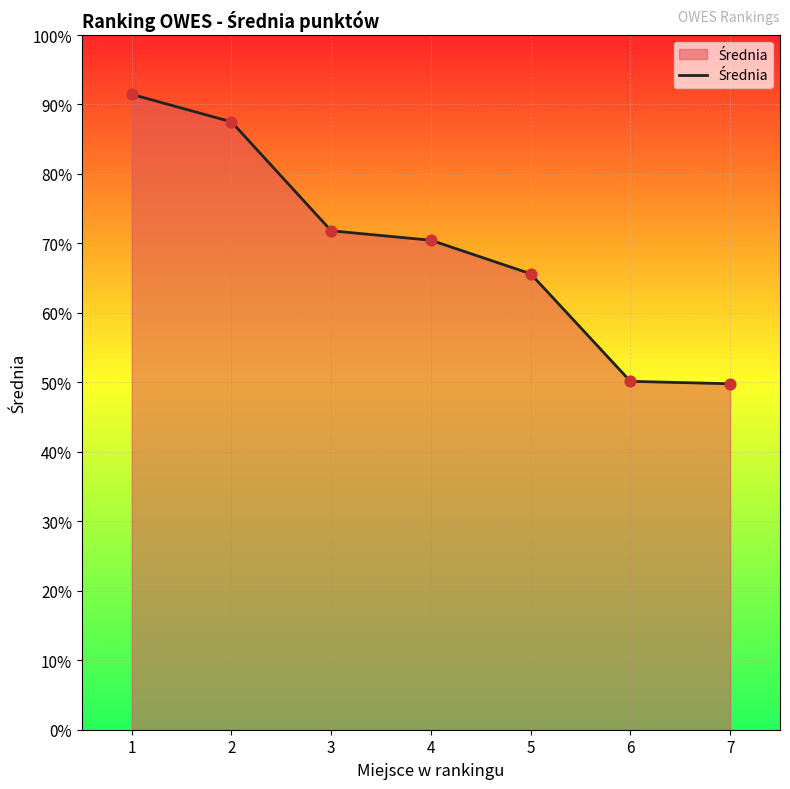

What is the change in value from 3 to 4?

-1.4